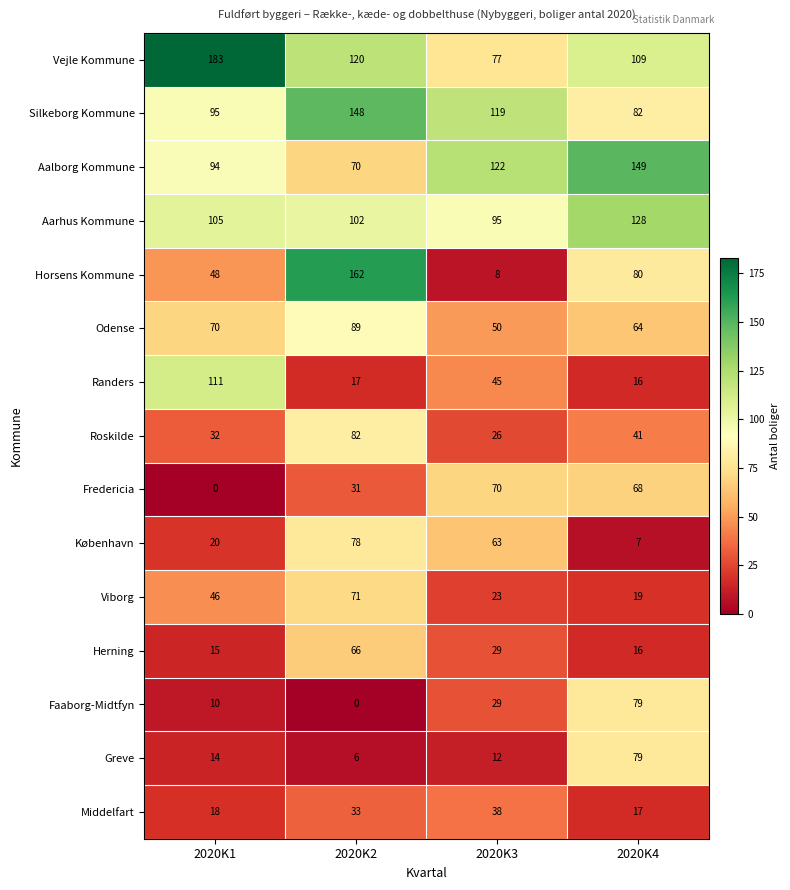

How many distinct data groups are displayed?

15